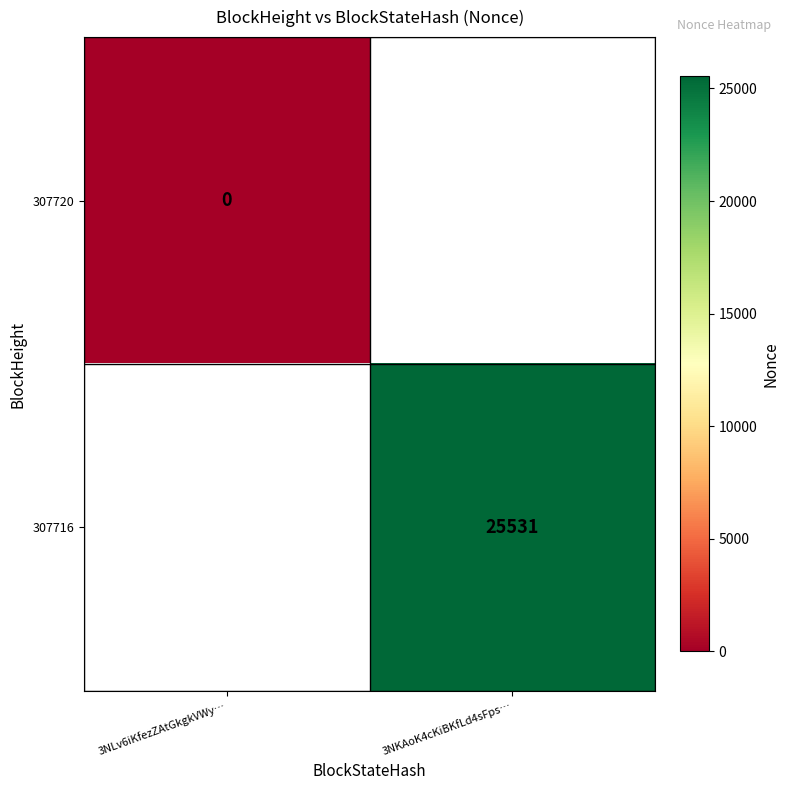

The value of 307716 at 3NKAoK4cKiBKfLd4sFps… is 25531. True or false?

True